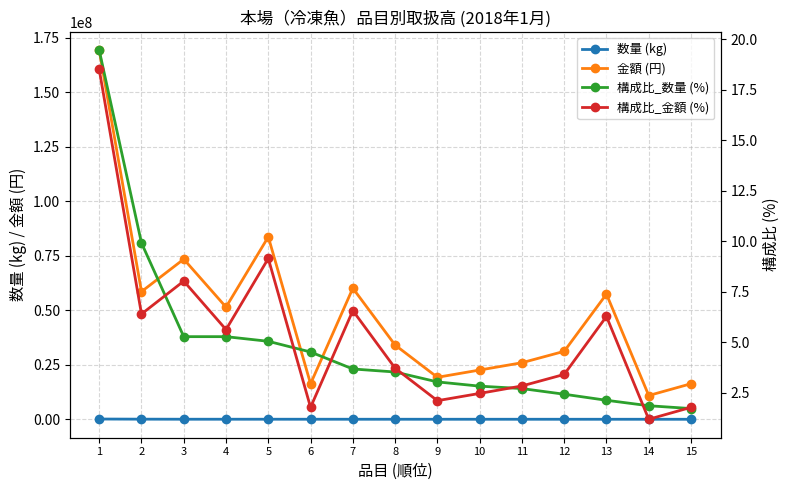

Which has a higher value, 2 or 13?

2